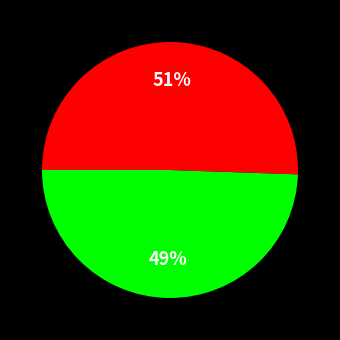

To the nearest percent, what is the average slice percentage?

50%